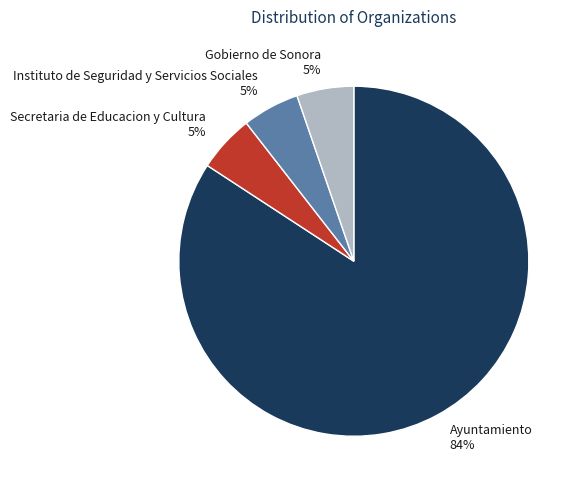

Is it true that Secretaria de Educacion y Cultura 5% is 1% of the pie?

False